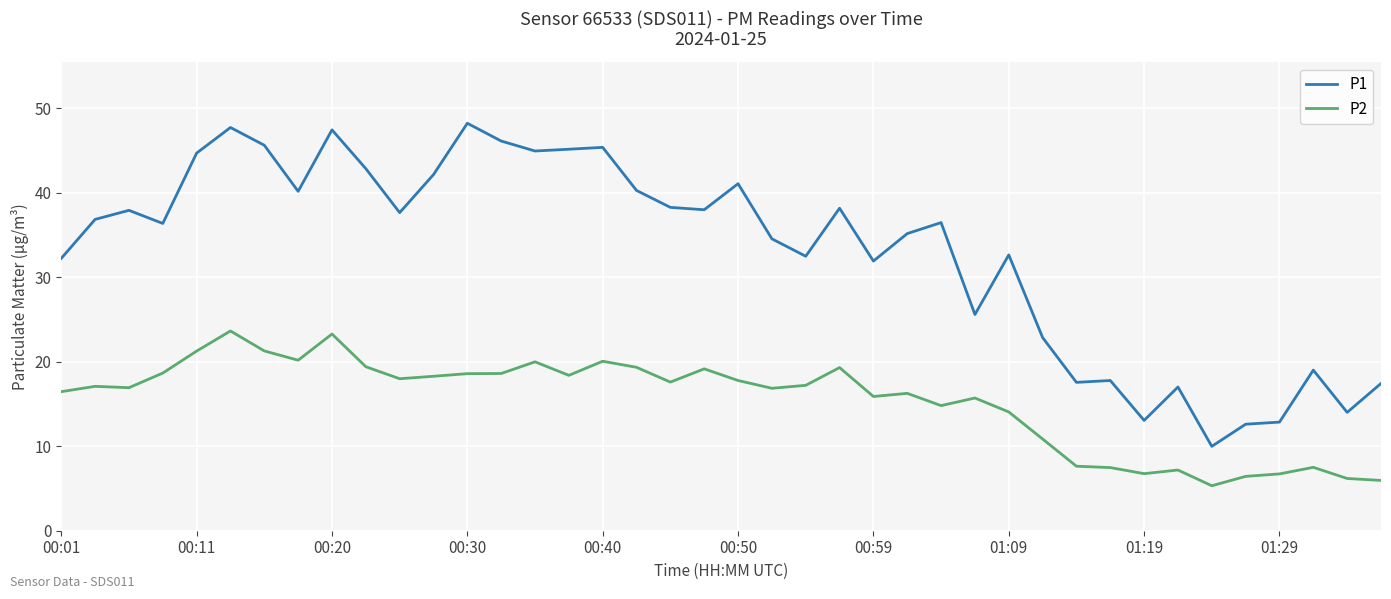

True or false: P2 and P1 cross at least once.

False